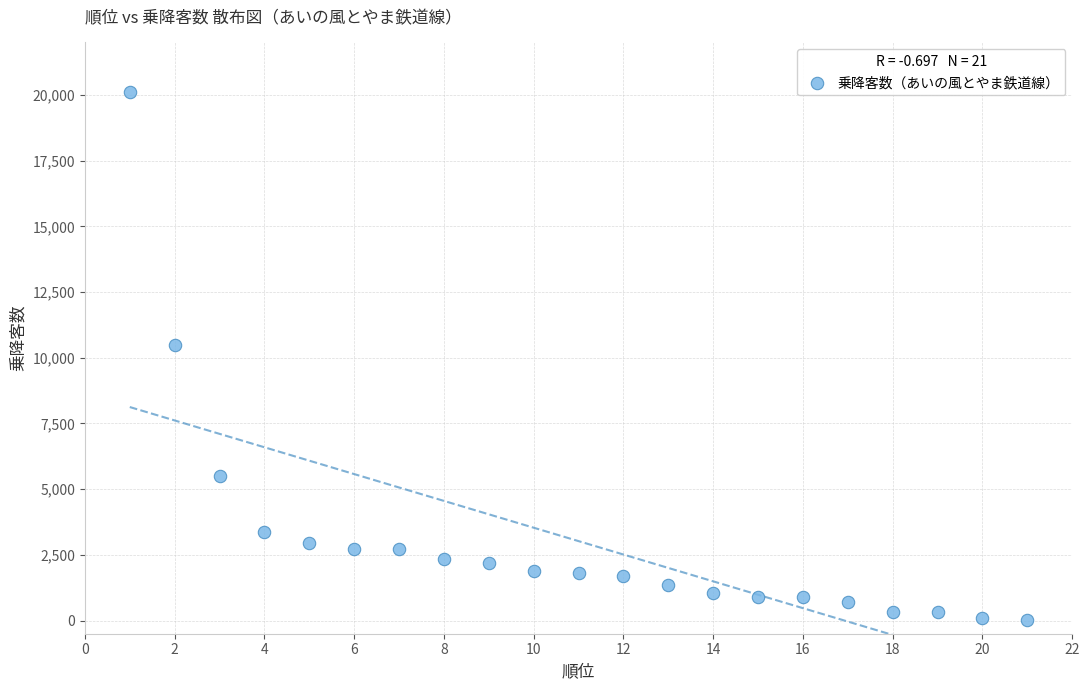

What Y value in the scatter plot is closest to 10066?

10496